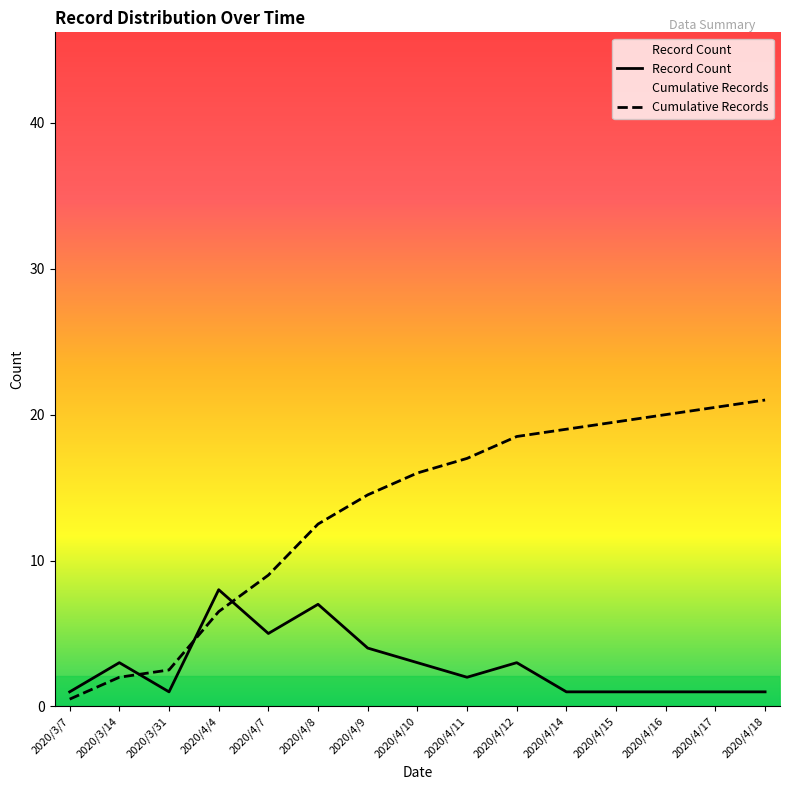

What is the label of the 4th point from the right?

2020/4/15